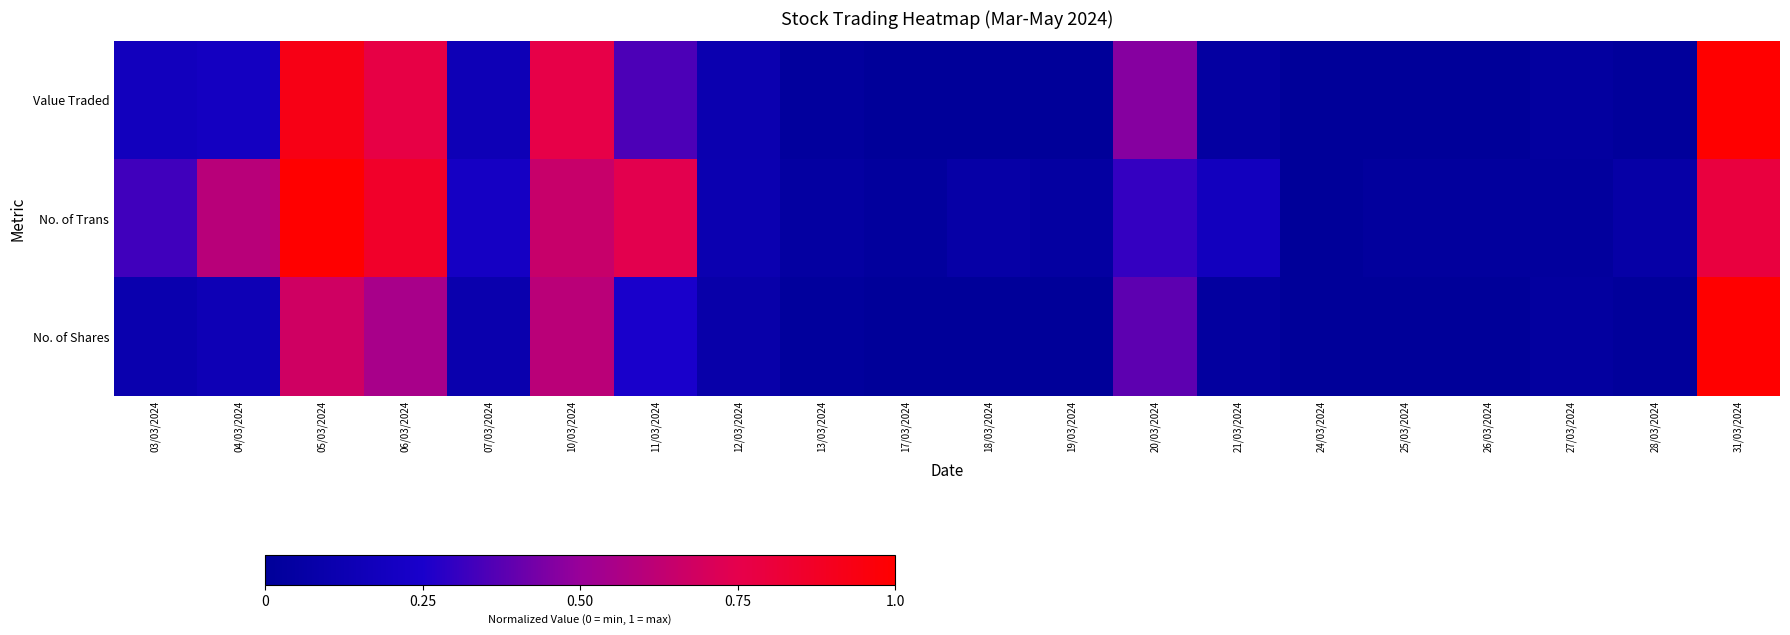

Rank the series at 20/03/2024 from highest to lowest value.

Value Traded, No. of Shares, No. of Trans